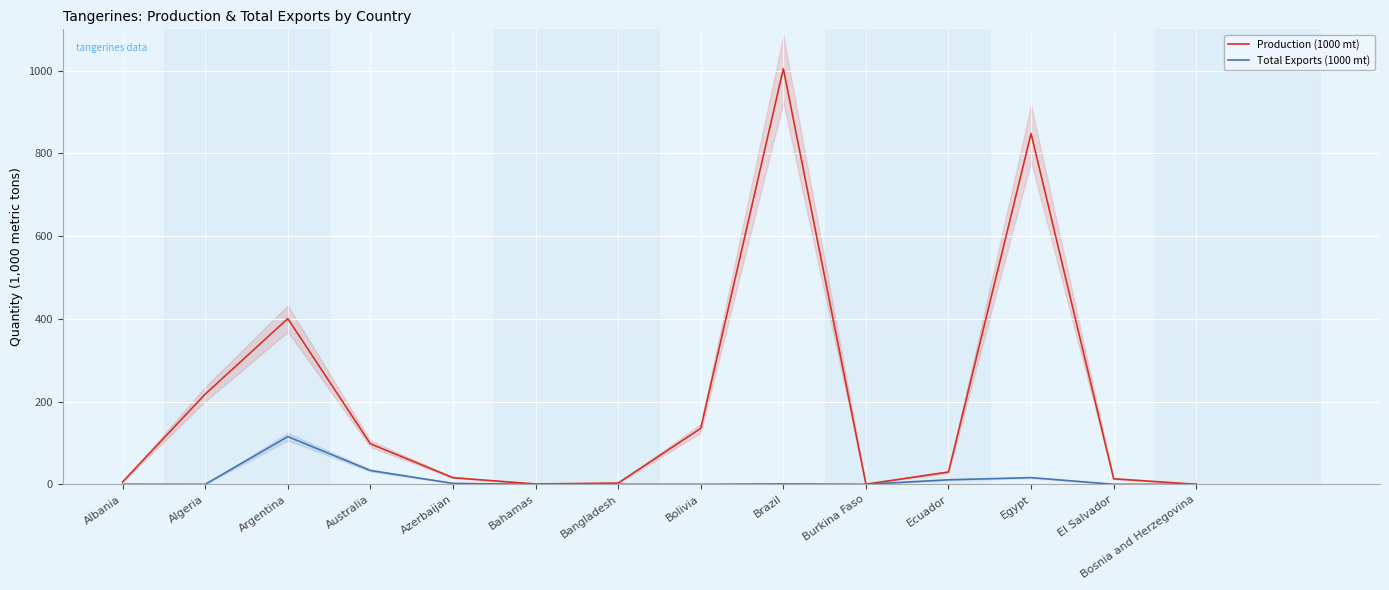

Which category has the lowest value in the Total Exports (1000 mt) series?

Algeria